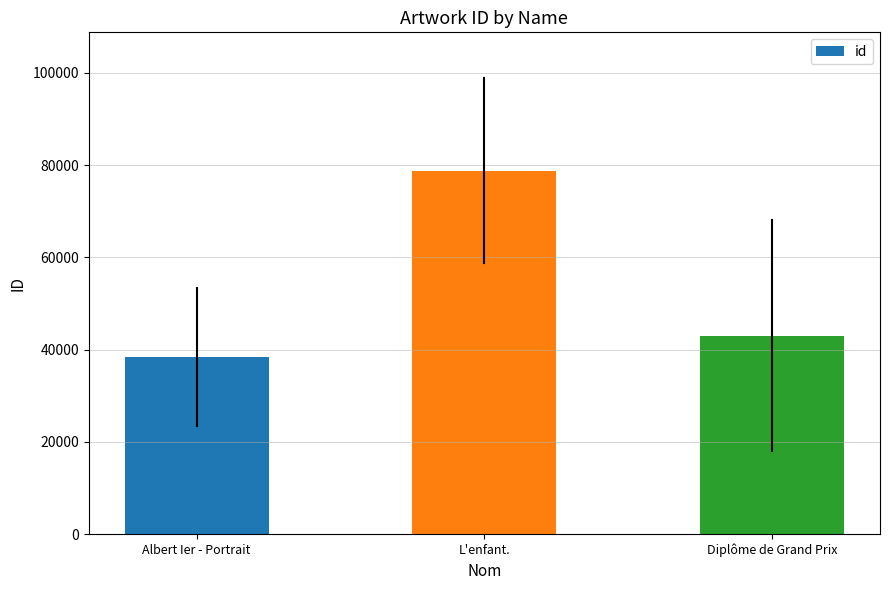

List the labels in order of value, largest first.

L'enfant., Diplôme de Grand Prix, Albert Ier - Portrait